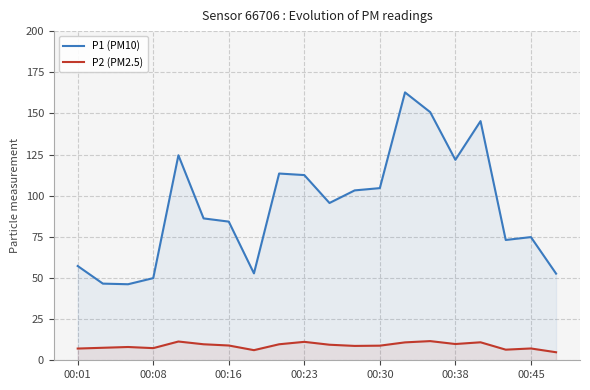

Is it true that P2 (PM2.5) equals 9.0 at 00:16?

True